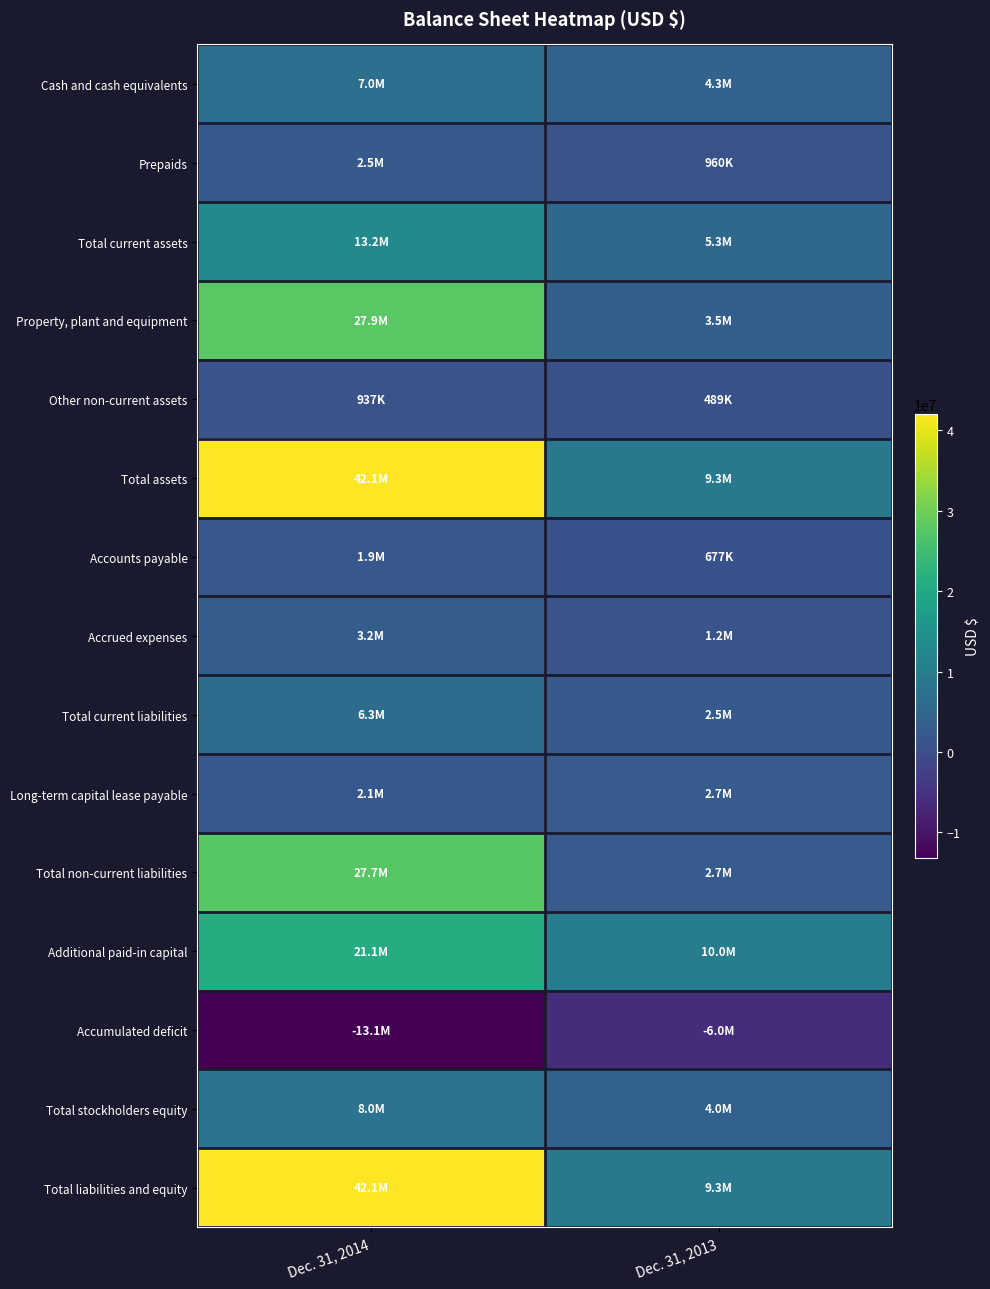

Which series has the largest range (max minus min)?

Total assets